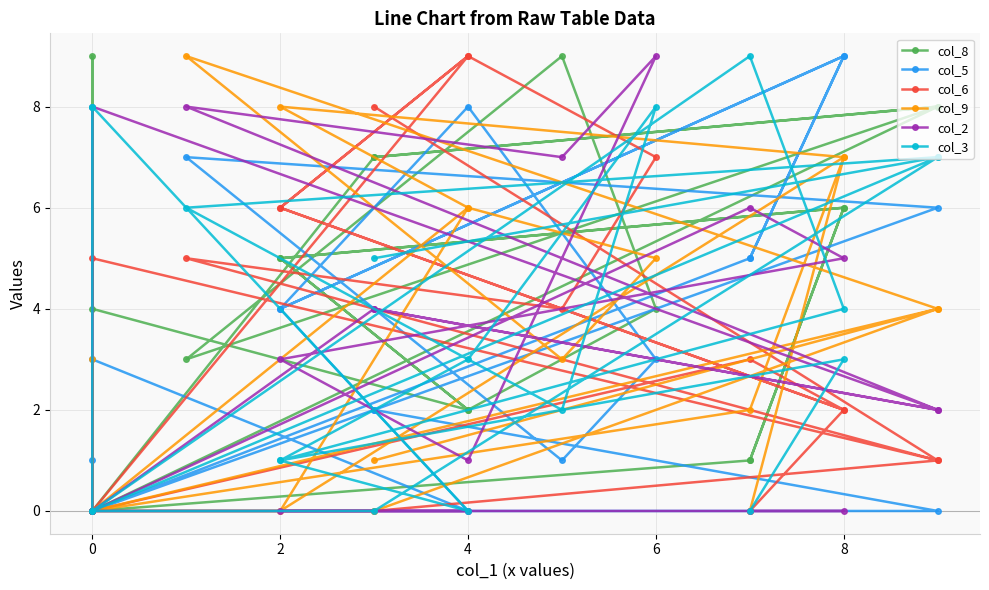

The col_5 series shows -4 at 7. True or false?

False